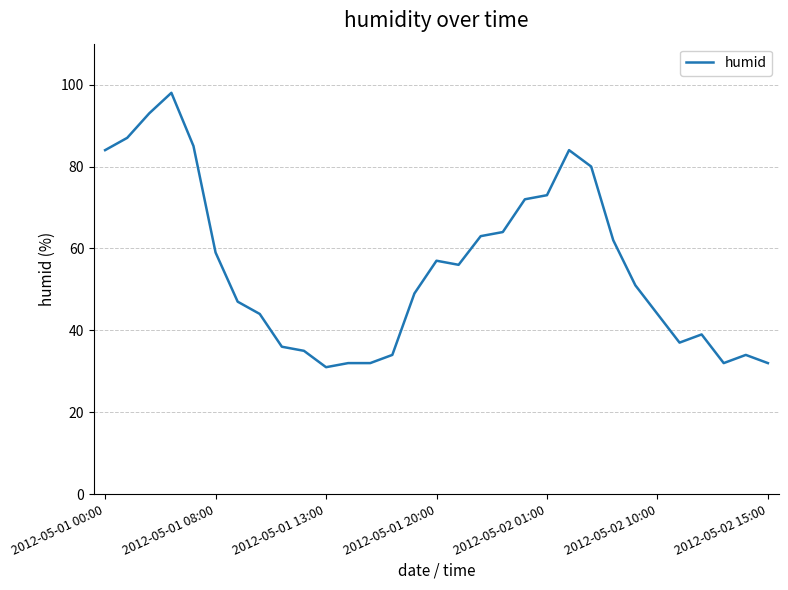

What is the difference between the maximum and minimum values?

67